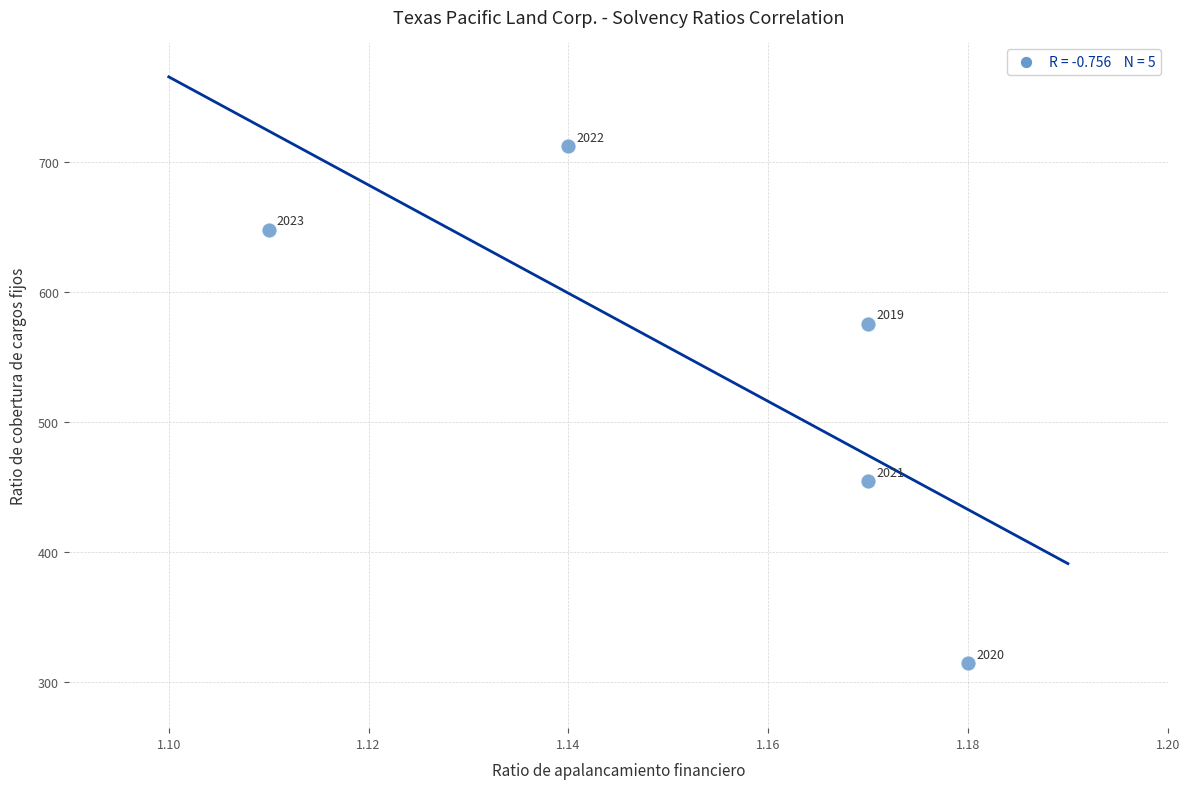

What is the range of Y values (max minus min)?

397.3